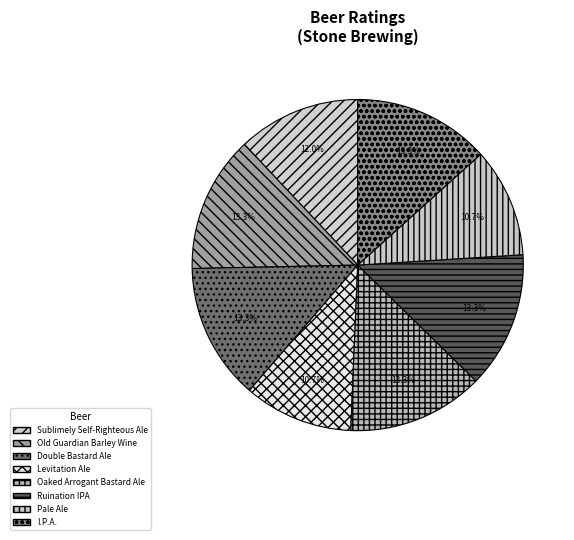

How many slices are in this pie chart?

8